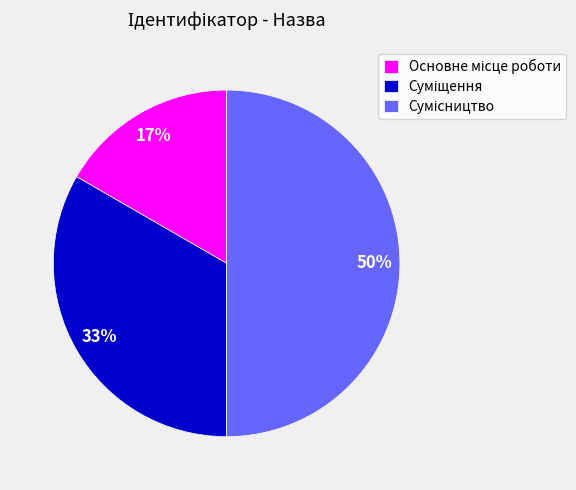

To the nearest percent, what is the average slice percentage?

33%